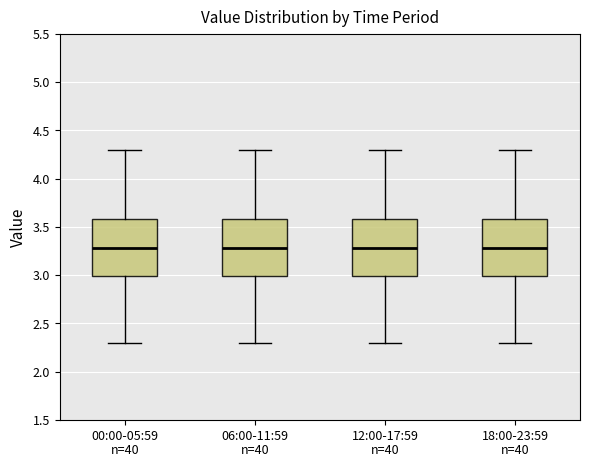

Where does the median line of the box for 18:00-23:59 sit on the y-axis? The values are not printed on the chart, so give them approximately, as read against the axis.

3.3